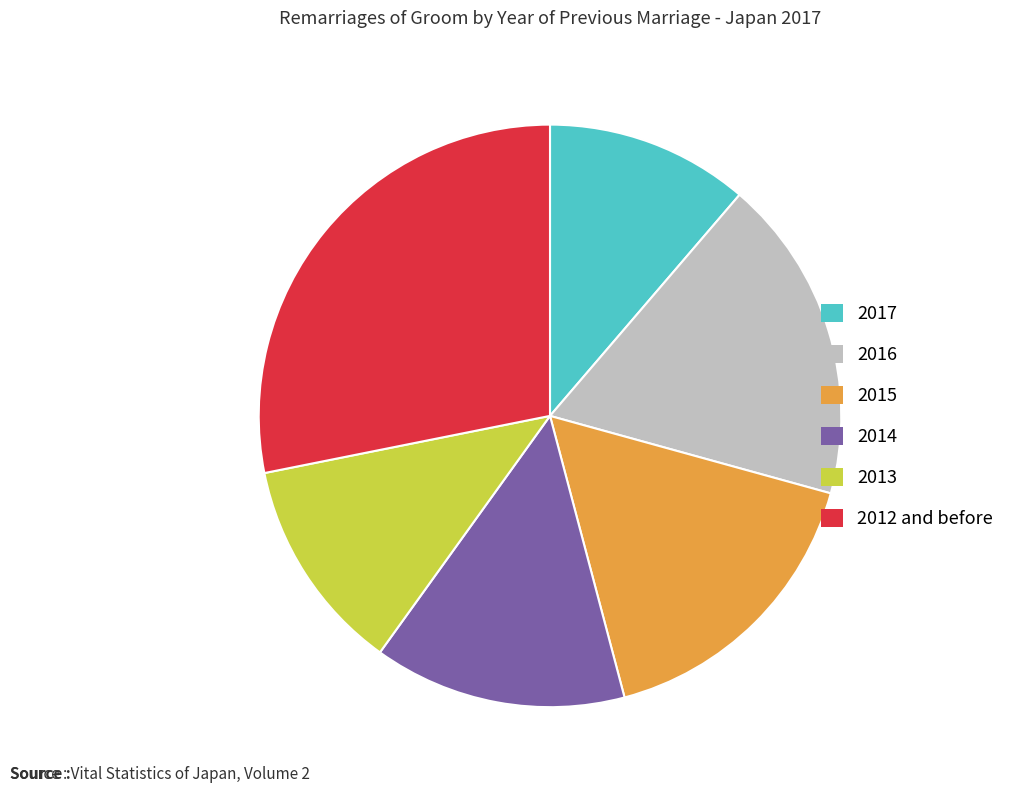

Approximately how many times larger is the value at 2017 compared to 2016?

0.6